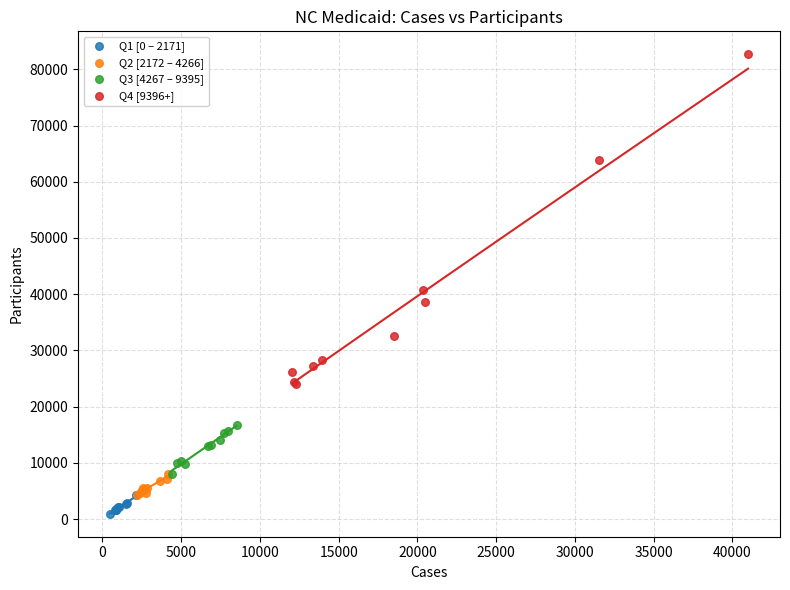

What are all the series names shown in the legend?

Q1 [0 – 2171], Q2 [2172 – 4266], Q3 [4267 – 9395], Q4 [9396+]